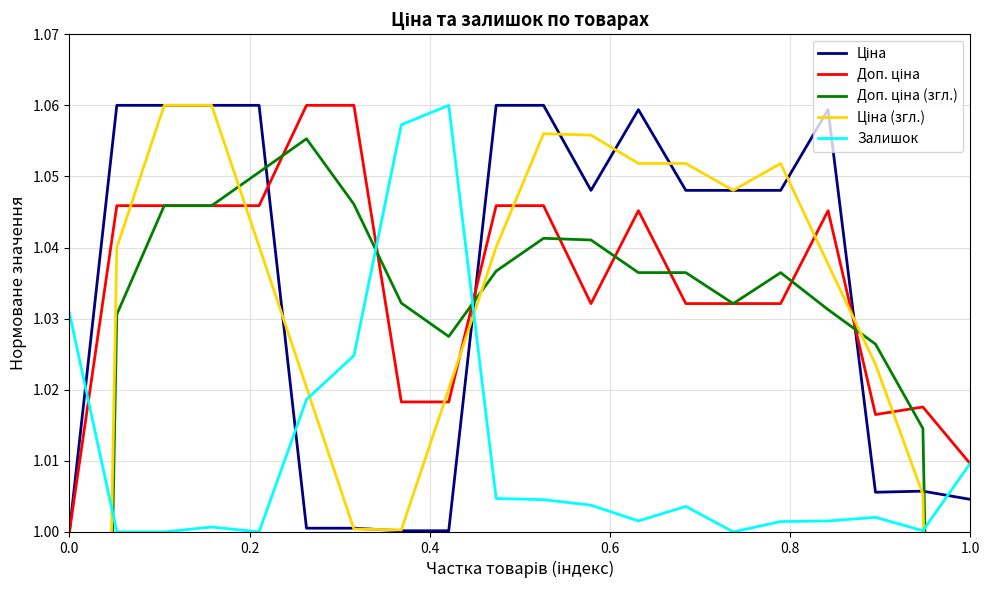

What is the value of the Доп. ціна point at the 13th from the left?

1.0